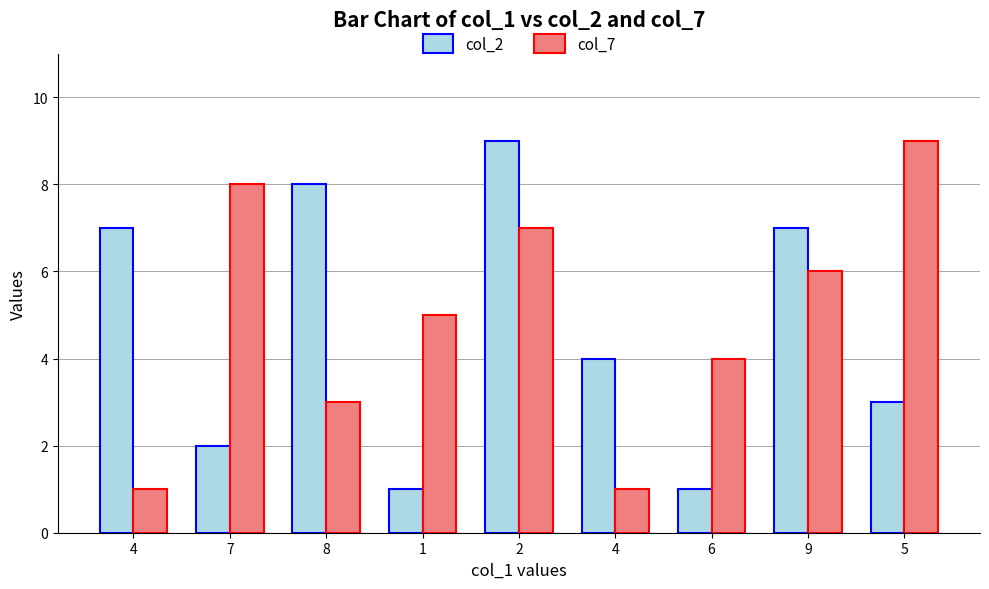

Reading left to right, extract all data points from this chart.

col_2: 4=7	7=2	8=8	1=1	2=9	4=4	6=1	9=7	5=3
col_7: 4=1	7=8	8=3	1=5	2=7	4=1	6=4	9=6	5=9